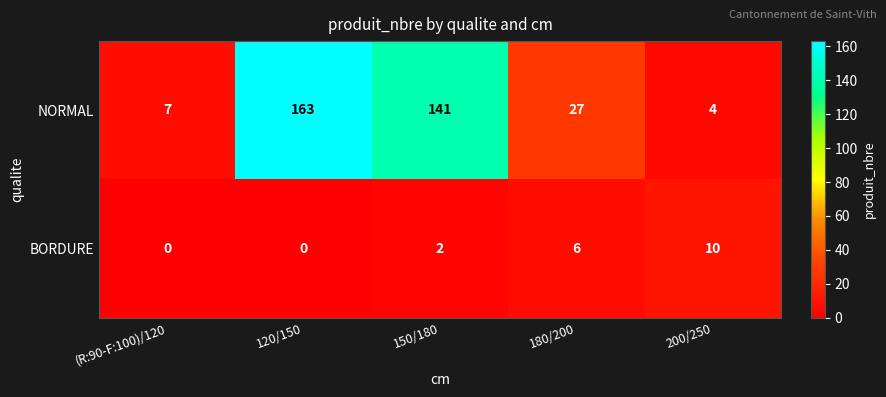

Reading left to right, what are all the values shown in this chart?

NORMAL: 7	163	141	27	4
BORDURE: 0	0	2	6	10